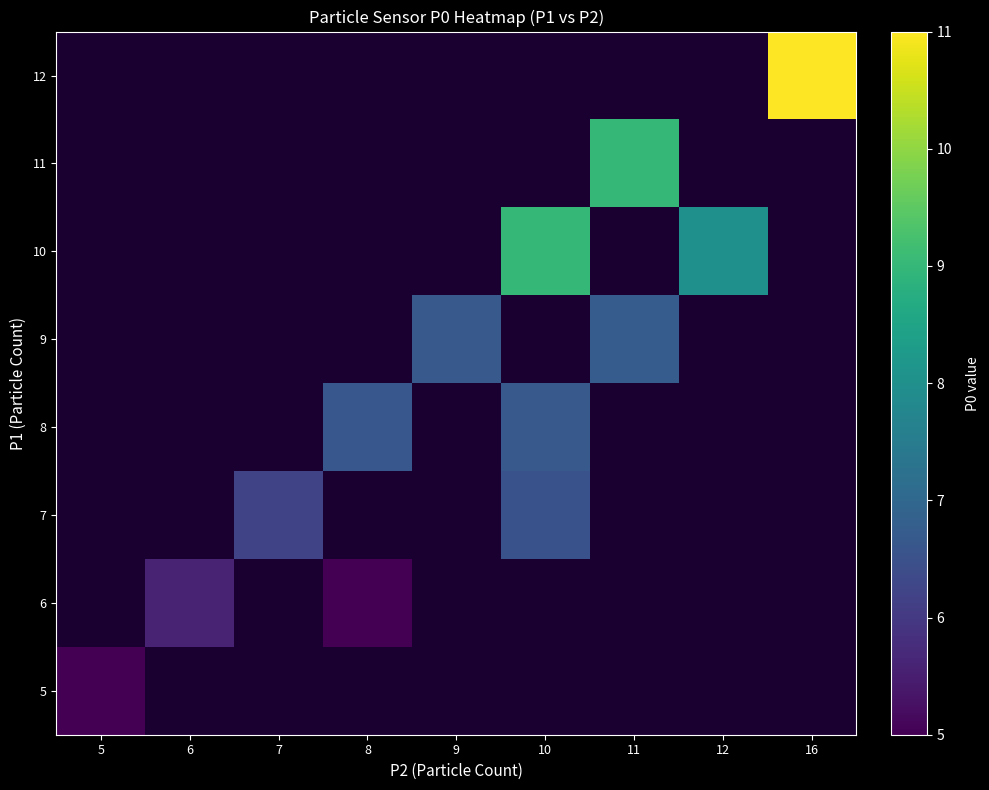

At how many categories does at least one series exceed 7?

4